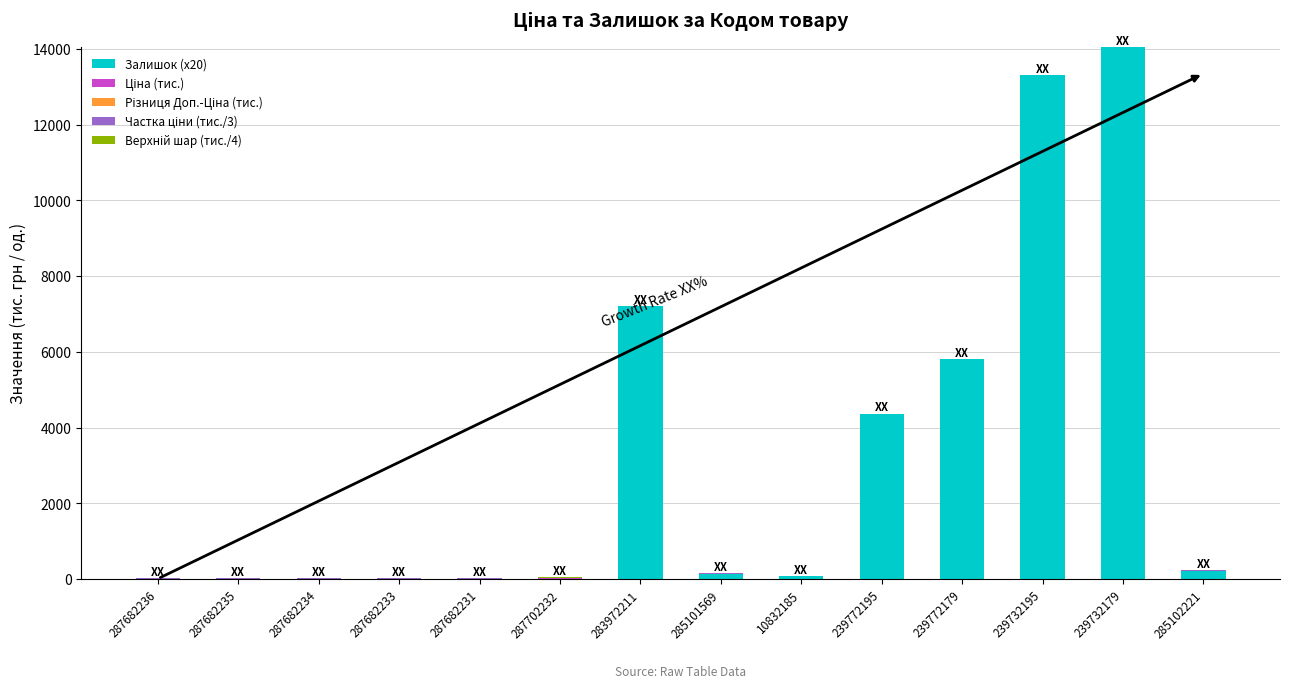

What is the highest value of the Залишок (x20) series?

14040.0